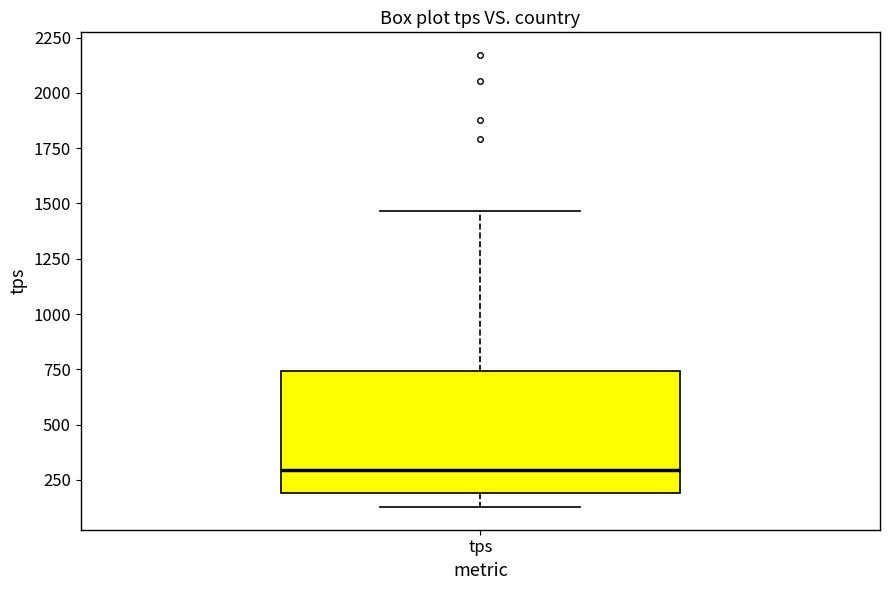

Where is the lower edge of the box for tps on the y-axis? The values are not printed on the chart, so give them approximately, as read against the axis.

200